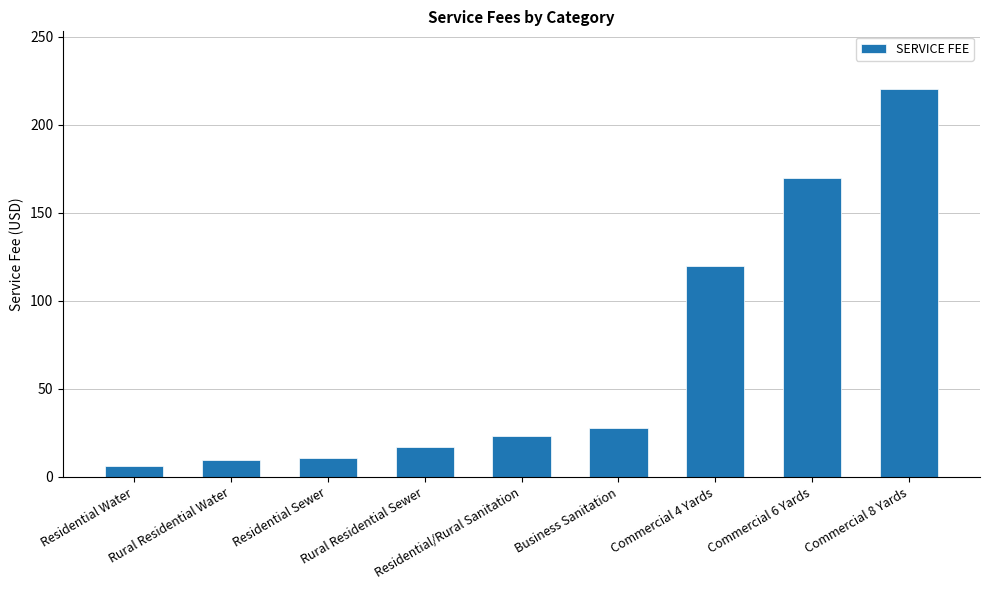

What is the change in value from Rural Residential Water to Commercial 8 Yards?

+210.6